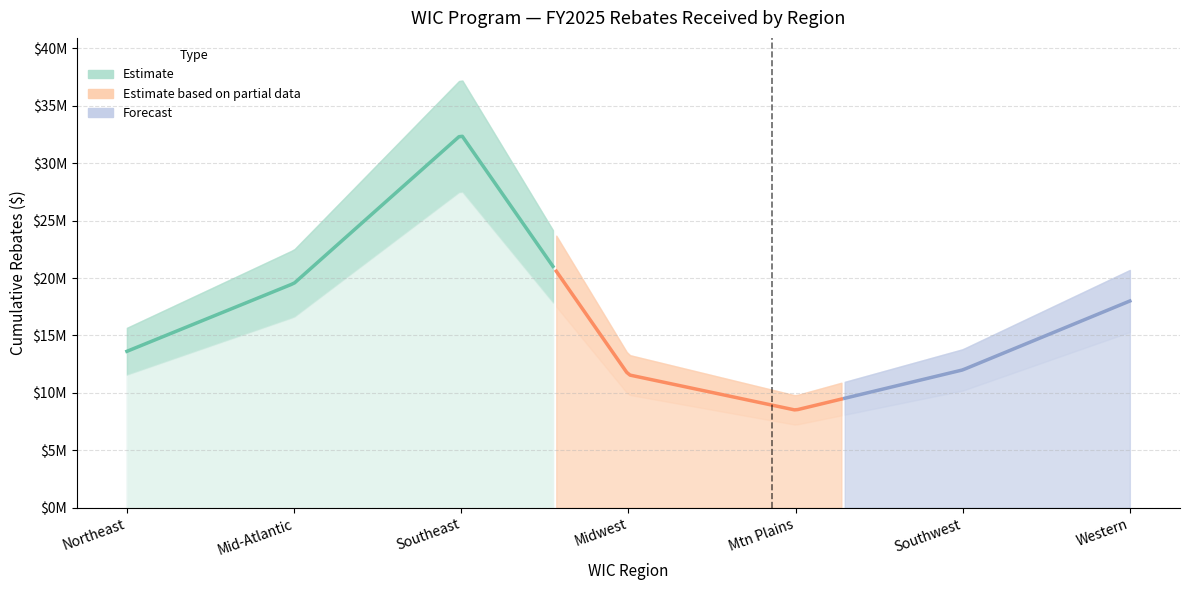

Where is the data nearest to the value 20490187?

Mid-Atlantic Region